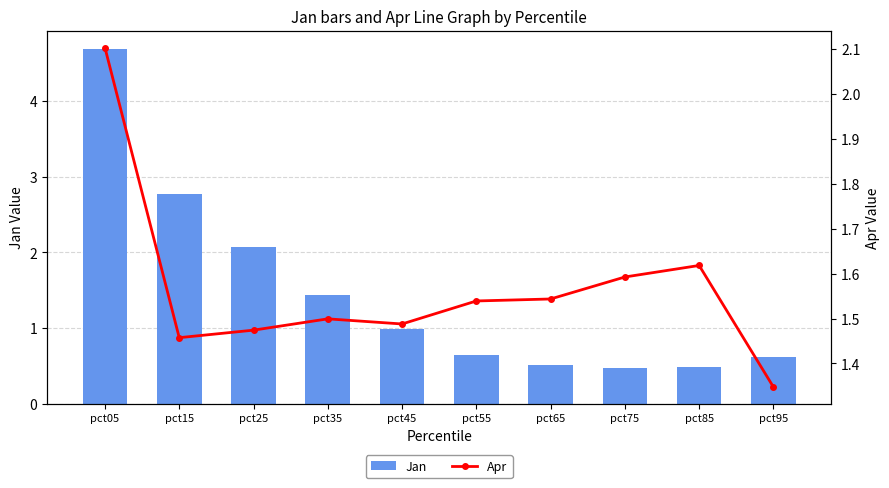

Which series has the largest range (max minus min)?

Jan